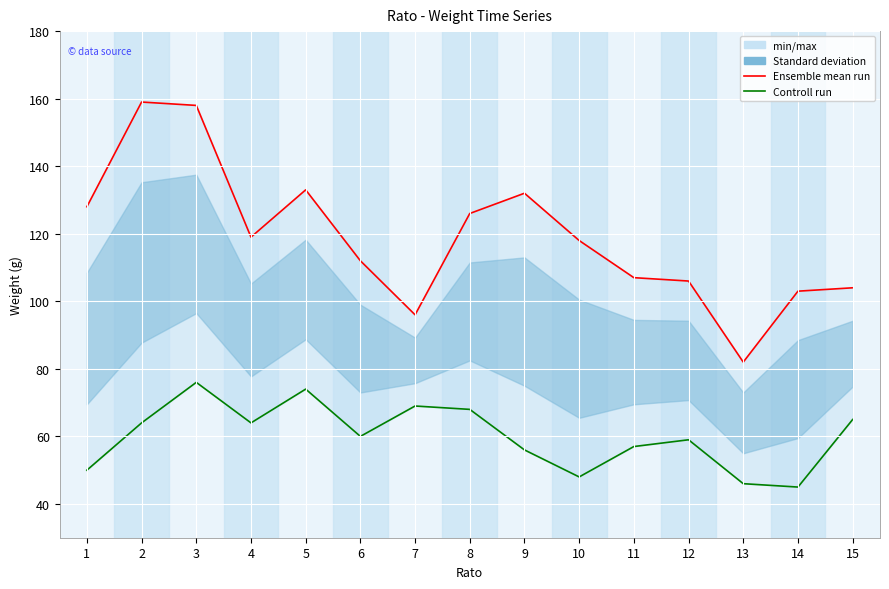

Reading right to left, transcribe all the data shown in this chart.

Ensemble mean run: 104	103	82	106	107	118	132	126	96	112	133	119	158	159	128
Controll run: 65	45	46	59	57	48	56	68	69	60	74	64	76	64	50